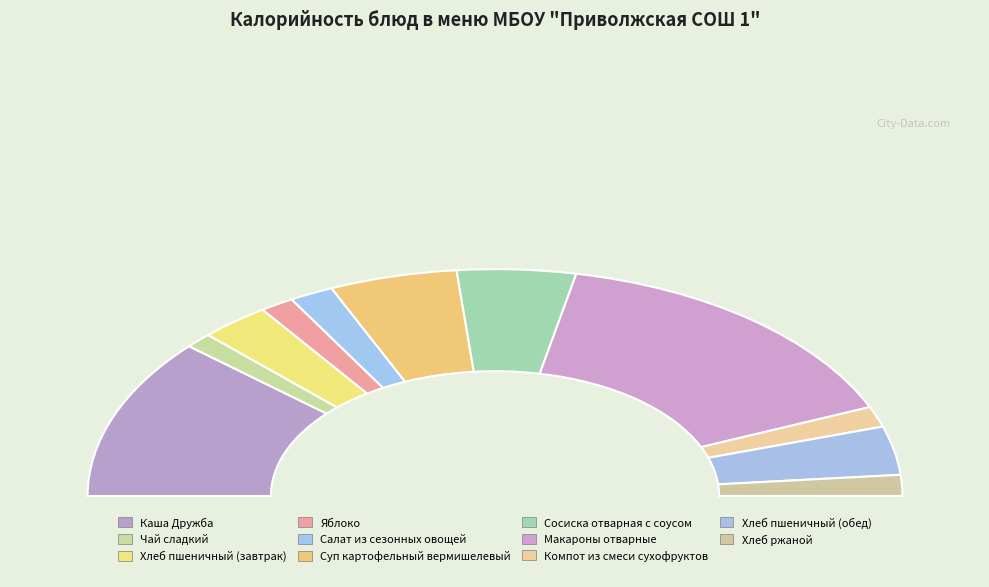

Count the number of slices in the pie.

11